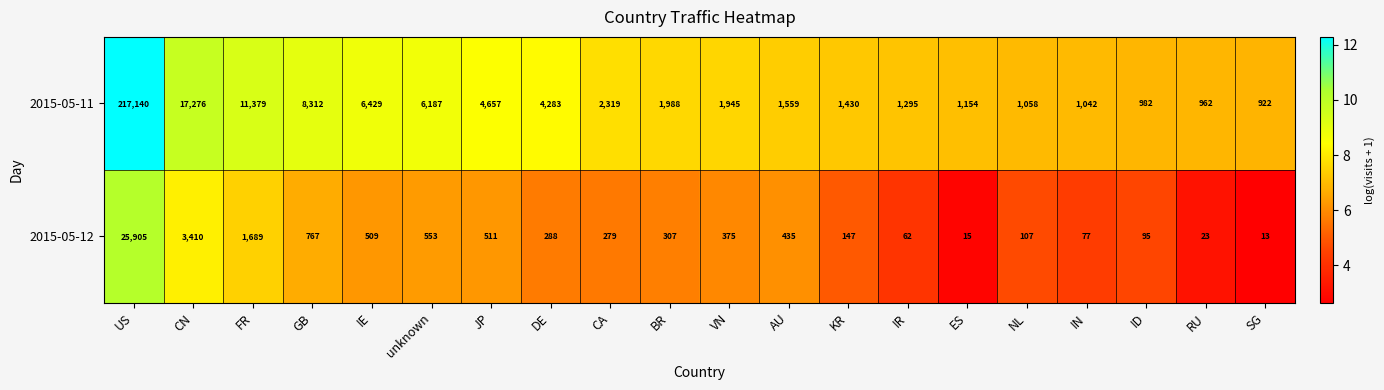

Which series has the widest spread of values?

2015-05-11